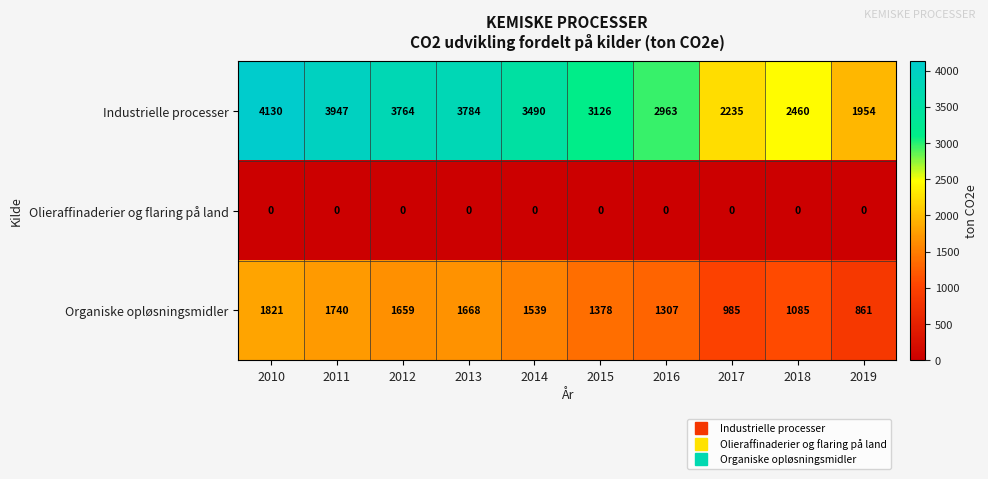

Is it true that Organiske opløsningsmidler equals 1378 at 2015?

True